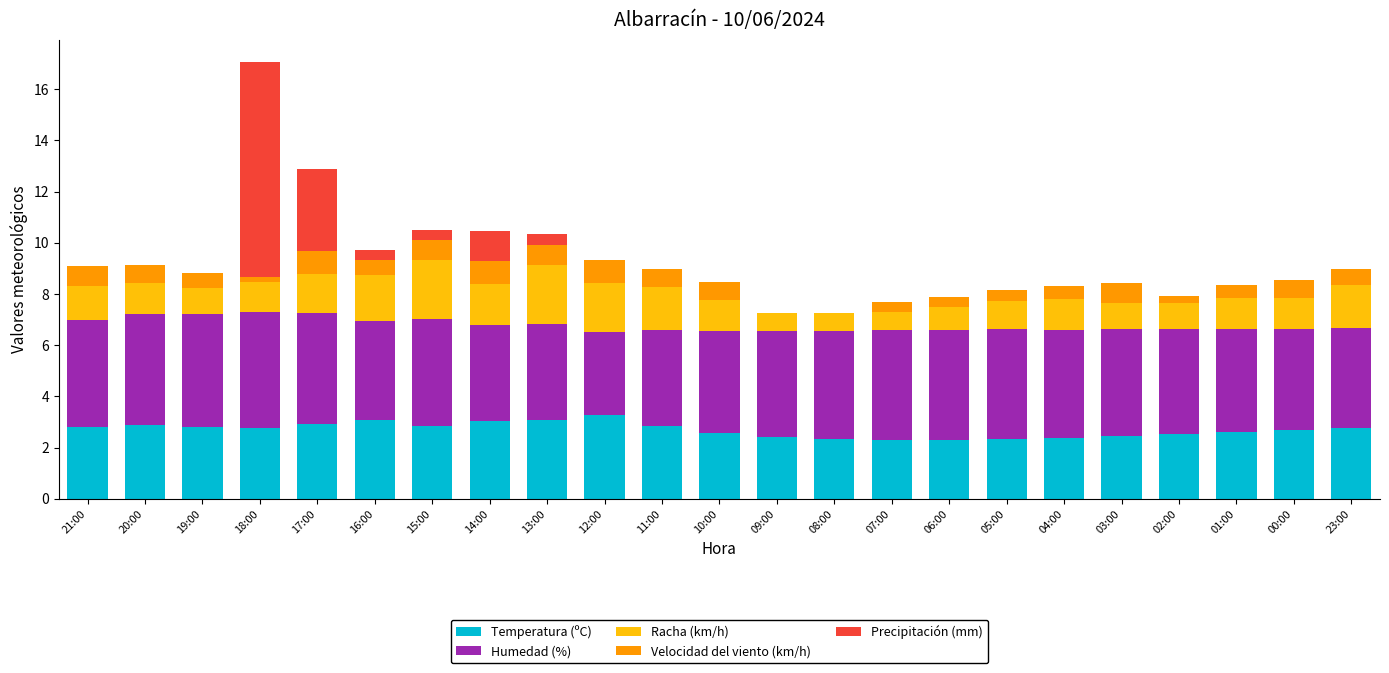

Is it true that Temperatura (ºC) equals 3.1 at 16:00?

True